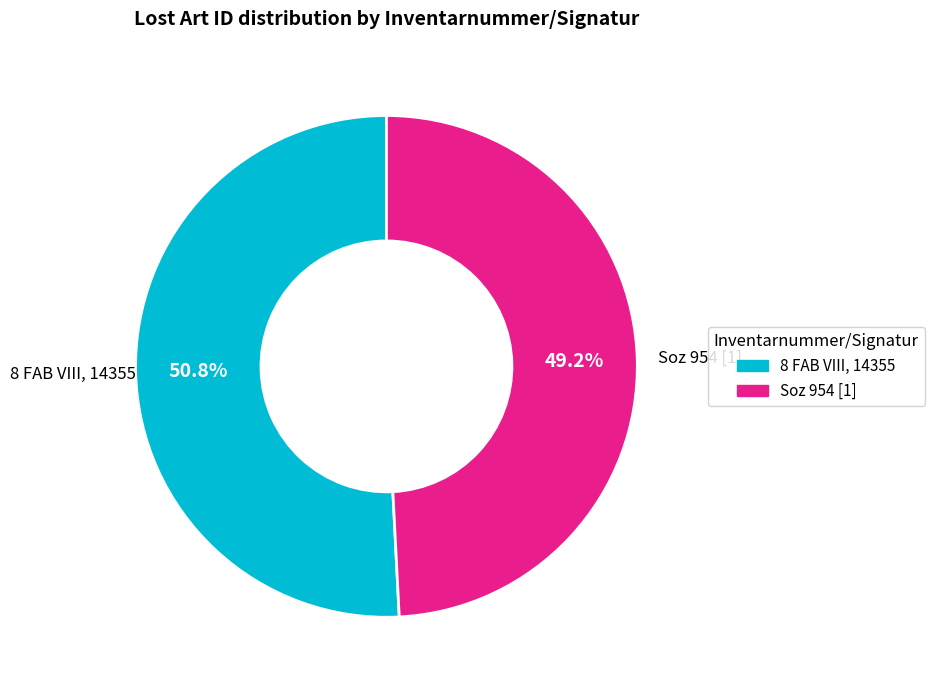

Rank the categories by value from highest to lowest.

8 FAB VIII, 14355, Soz 954 [1]